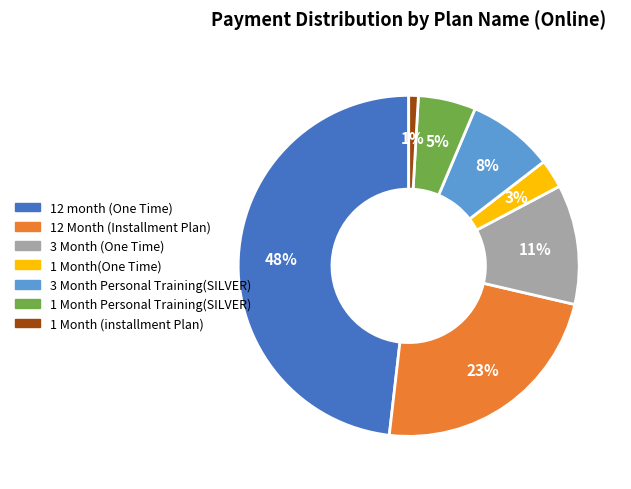

True or false: 1 Month Personal Training(SILVER) accounts for 5% of the total.

True